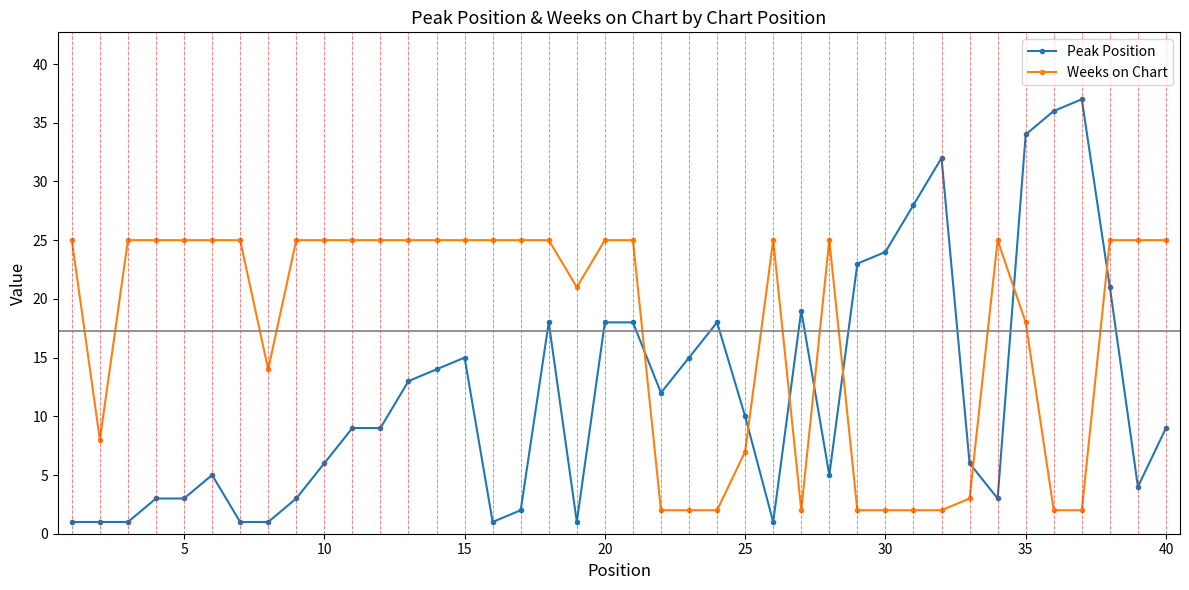

True or false: Peak Position has more than 0 points higher than both neighbors.

True